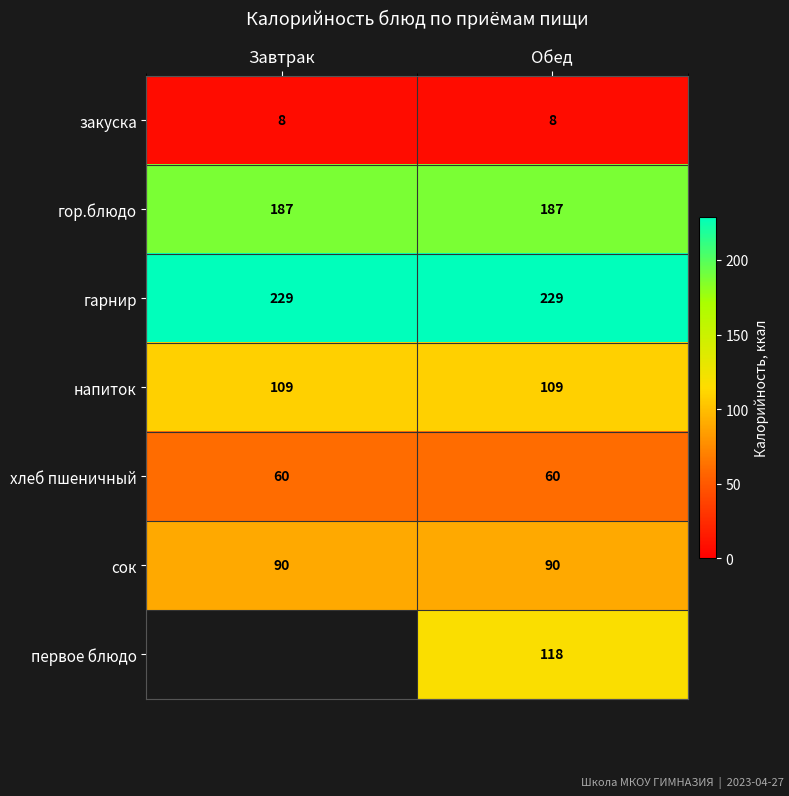

What is the approximate value of гарнир at Завтрак?

229